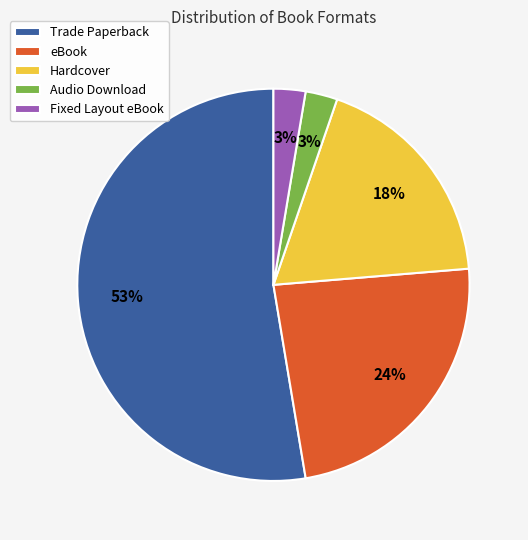

To the nearest percent, what portion does Audio Download represent?

3%